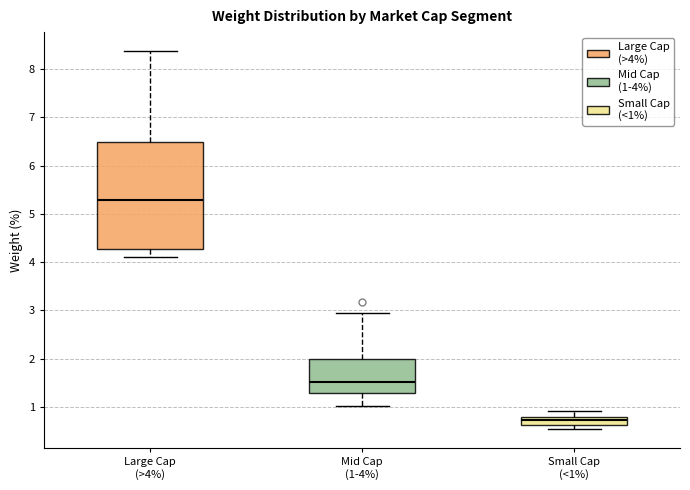

Where does the upper whisker of the box for Large Cap (>4%) end on the y-axis? The values are not printed on the chart, so give them approximately, as read against the axis.

8.4